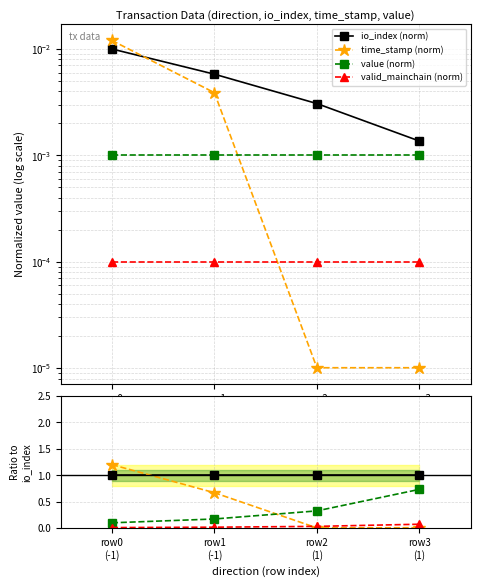

True or false: value (norm) has more than 0 points higher than both neighbors.

False